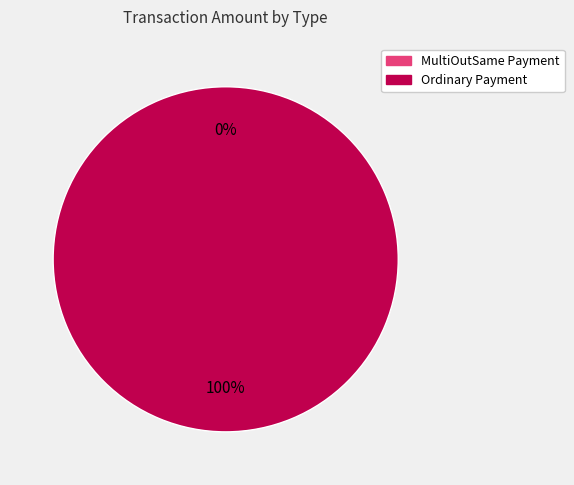

Between Ordinary Payment and MultiOutSame Payment, which is larger?

Ordinary Payment